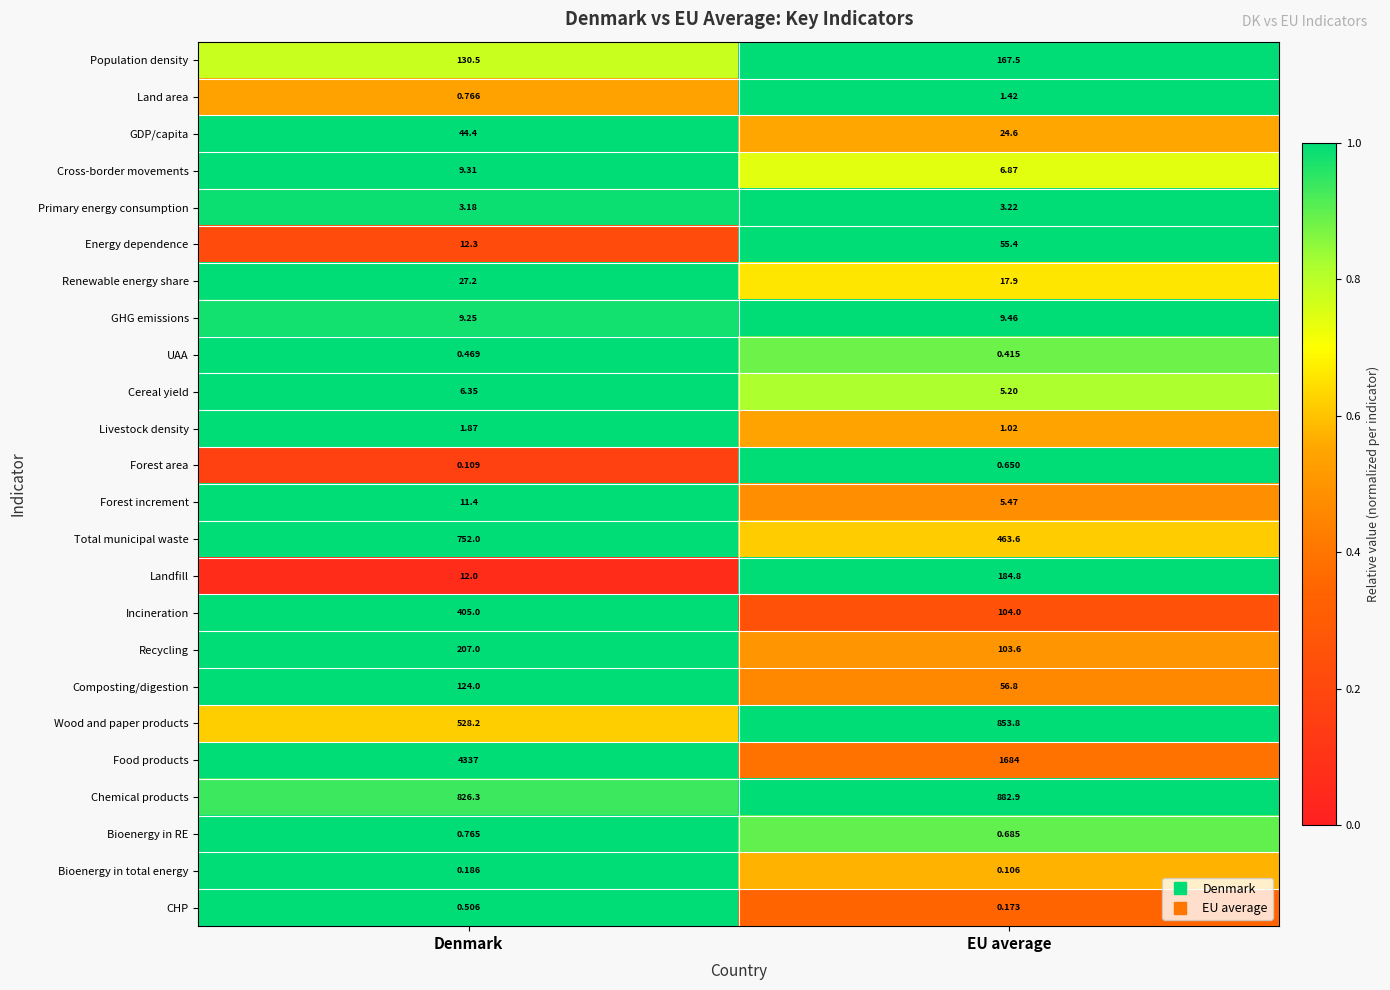

List the series in order of their peak value, highest first.

Food products, Chemical products, Wood and paper products, Total municipal waste, Incineration, Recycling, Landfill, Population density, Composting/digestion, Energy dependence, GDP/capita, Renewable energy share, Forest increment, GHG emissions, Cross-border movements, Cereal yield, Primary energy consumption, Livestock density, Land area, Bioenergy in RE, Forest area, CHP, UAA, Bioenergy in total energy